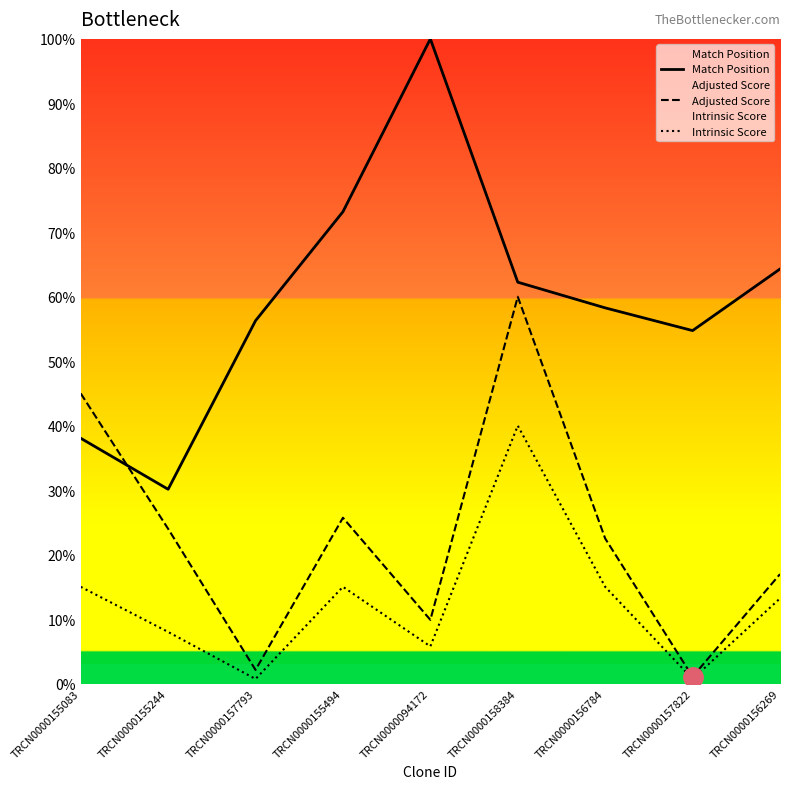

How many intersections are there between Match Position and Adjusted Score?

1